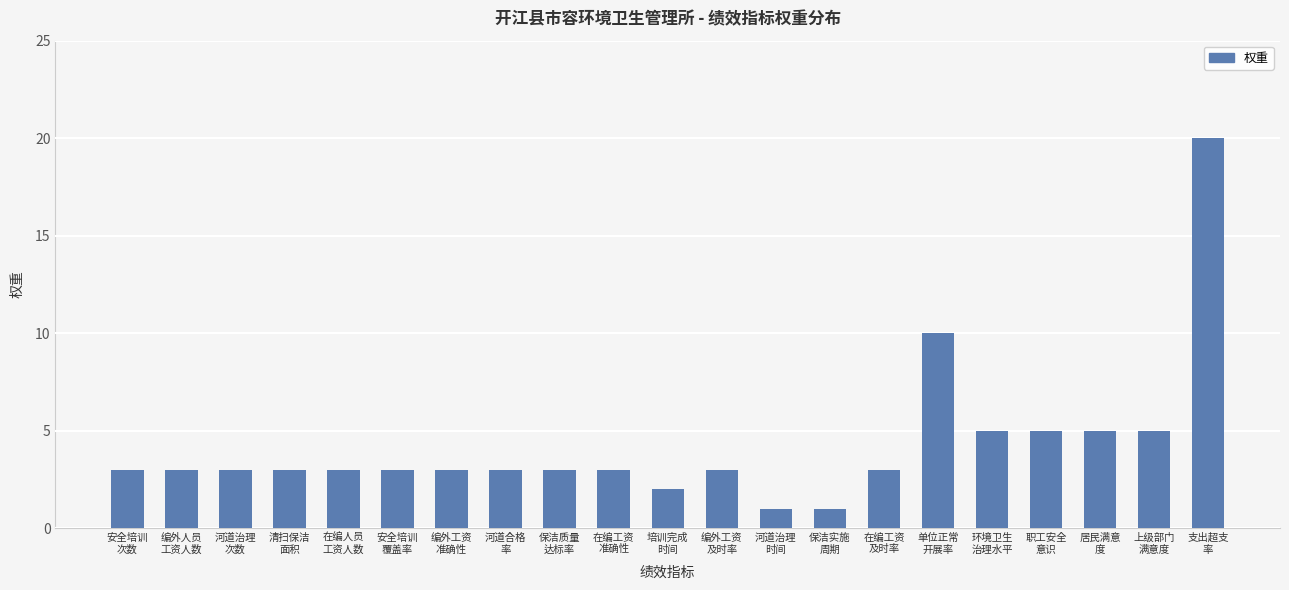

What is the maximum value shown in the chart?

20